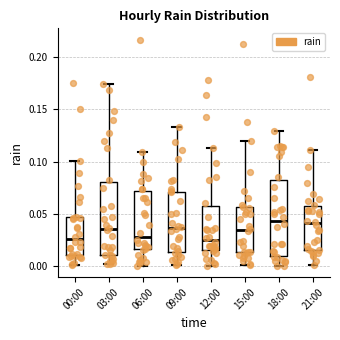

Reading left to right, transcribe this box plot: for each box, give where its median line is, the range the box spans, and where its two whiskers end, as read against the y-axis. The values are not printed on the chart, so give them approximately, as read against the axis.

00:00: median 0.025, box 0.010 to 0.045, whiskers 0.000 to 0.100
03:00: median 0.035, box 0.010 to 0.080, whiskers 0.000 to 0.175
06:00: median 0.030, box 0.015 to 0.070, whiskers 0.000 to 0.110
09:00: median 0.035, box 0.015 to 0.070, whiskers 0.000 to 0.135
12:00: median 0.025, box 0.015 to 0.055, whiskers 0.000 to 0.115
15:00: median 0.035, box 0.015 to 0.055, whiskers 0.000 to 0.120
18:00: median 0.045, box 0.010 to 0.085, whiskers 0.000 to 0.130
21:00: median 0.040, box 0.015 to 0.060, whiskers 0.000 to 0.110